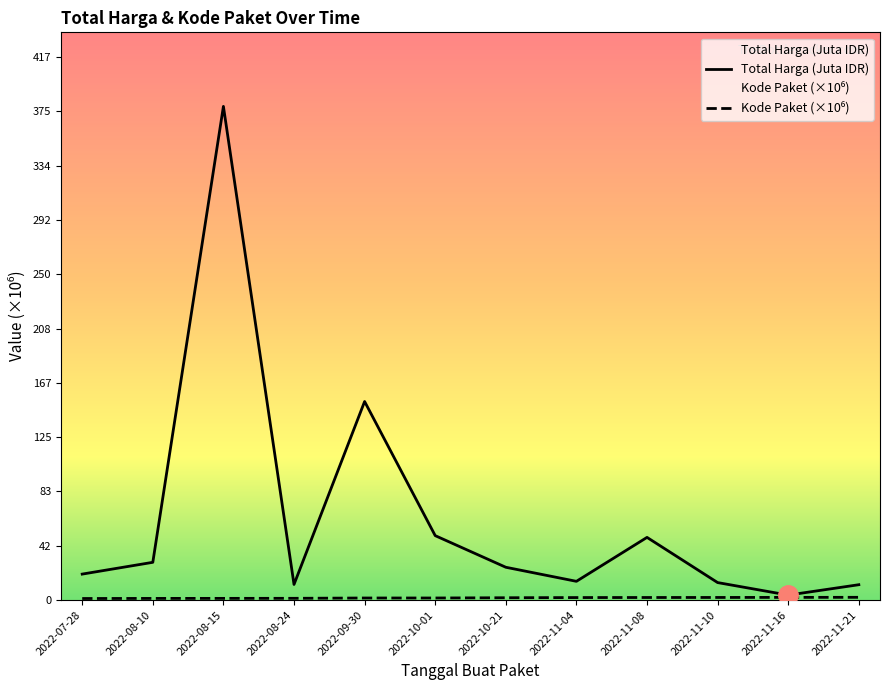

Reading left to right, list all the values displayed in this chart.

Total Harga (Juta IDR): 2022-07-28=19.9	2022-08-10=29.0	2022-08-15=379.1	2022-08-24=12.0	2022-09-30=152.5	2022-10-01=49.5	2022-10-21=25.2	2022-11-04=14.4	2022-11-08=48.1	2022-11-10=13.4	2022-11-16=3.8	2022-11-21=11.8
Kode Paket: 2022-07-28=1.2	2022-08-10=1.3	2022-08-15=1.3	2022-08-24=1.4	2022-09-30=1.6	2022-10-01=1.6	2022-10-21=1.8	2022-11-04=1.9	2022-11-08=2.0	2022-11-10=2.0	2022-11-16=2.1	2022-11-21=2.1